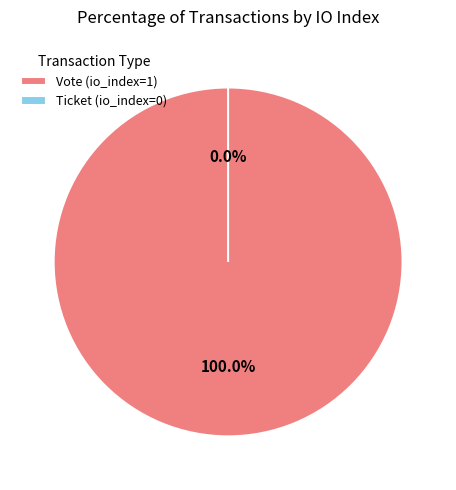

Does Vote (io_index=1) account for over 50% of the chart?

Yes